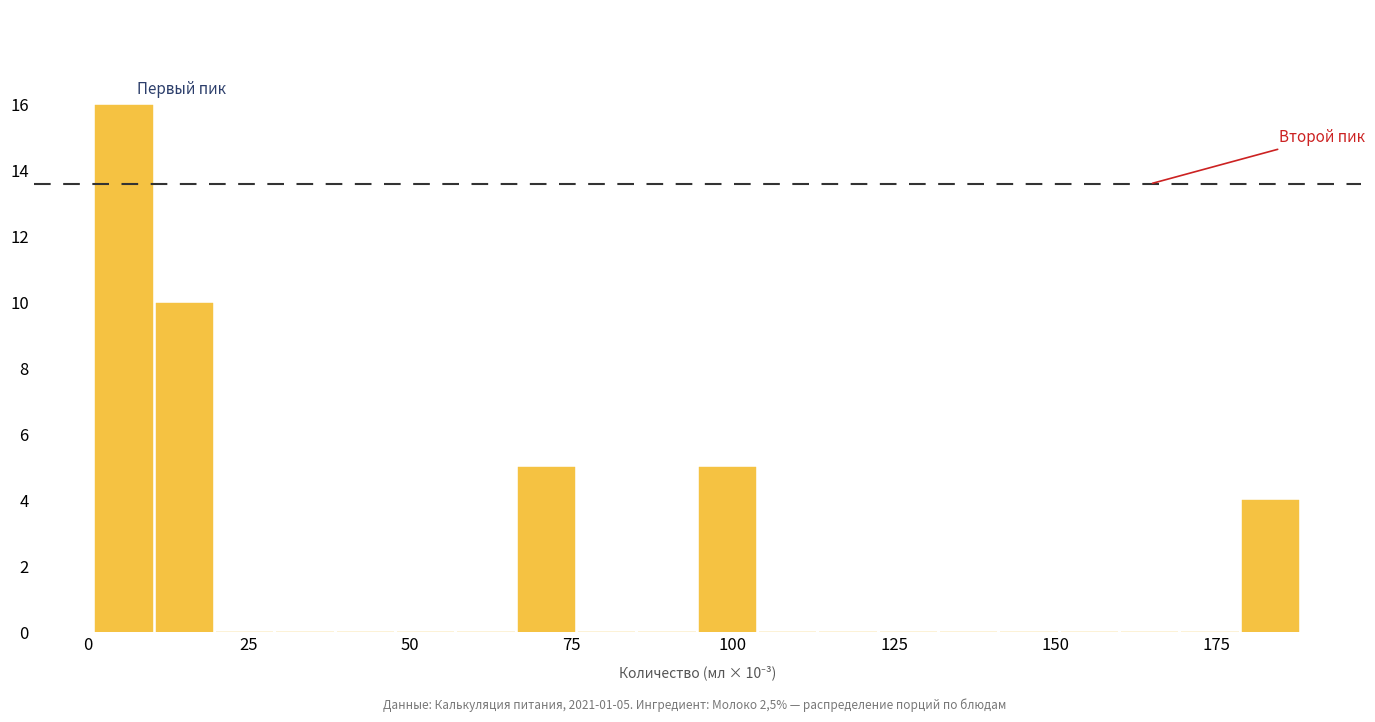

Around what value on the x-axis is the tallest bar? Give the approximate position of its centre, as read against the axis.

5